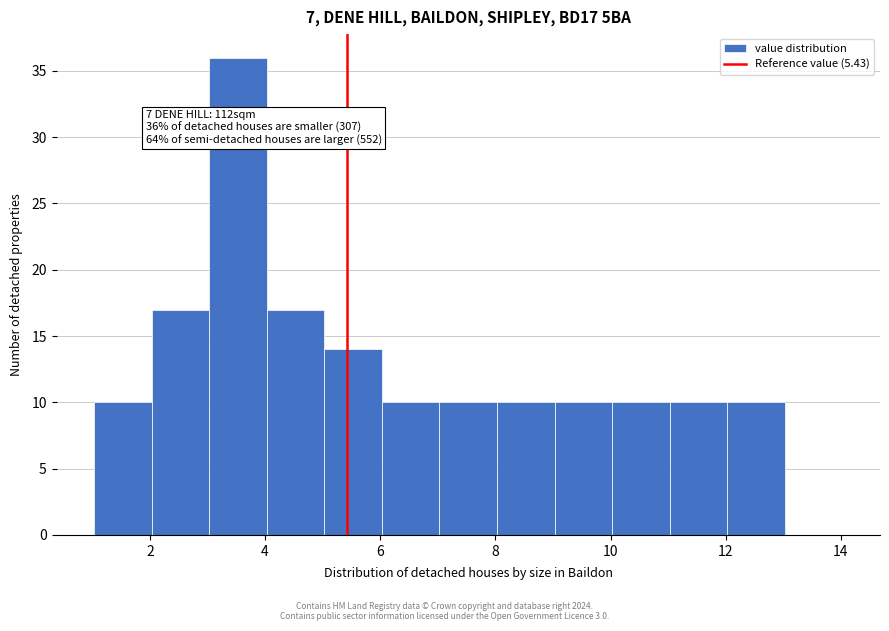

Over which range of the x-axis is the bar tallest?

3 to 4